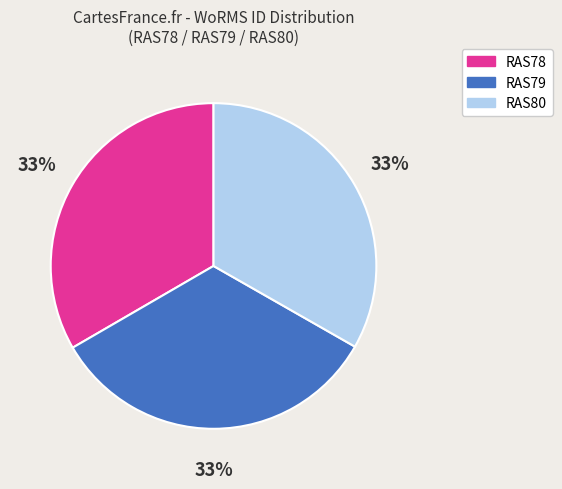

The RAS80 slice represents 33% of the pie. True or false?

True